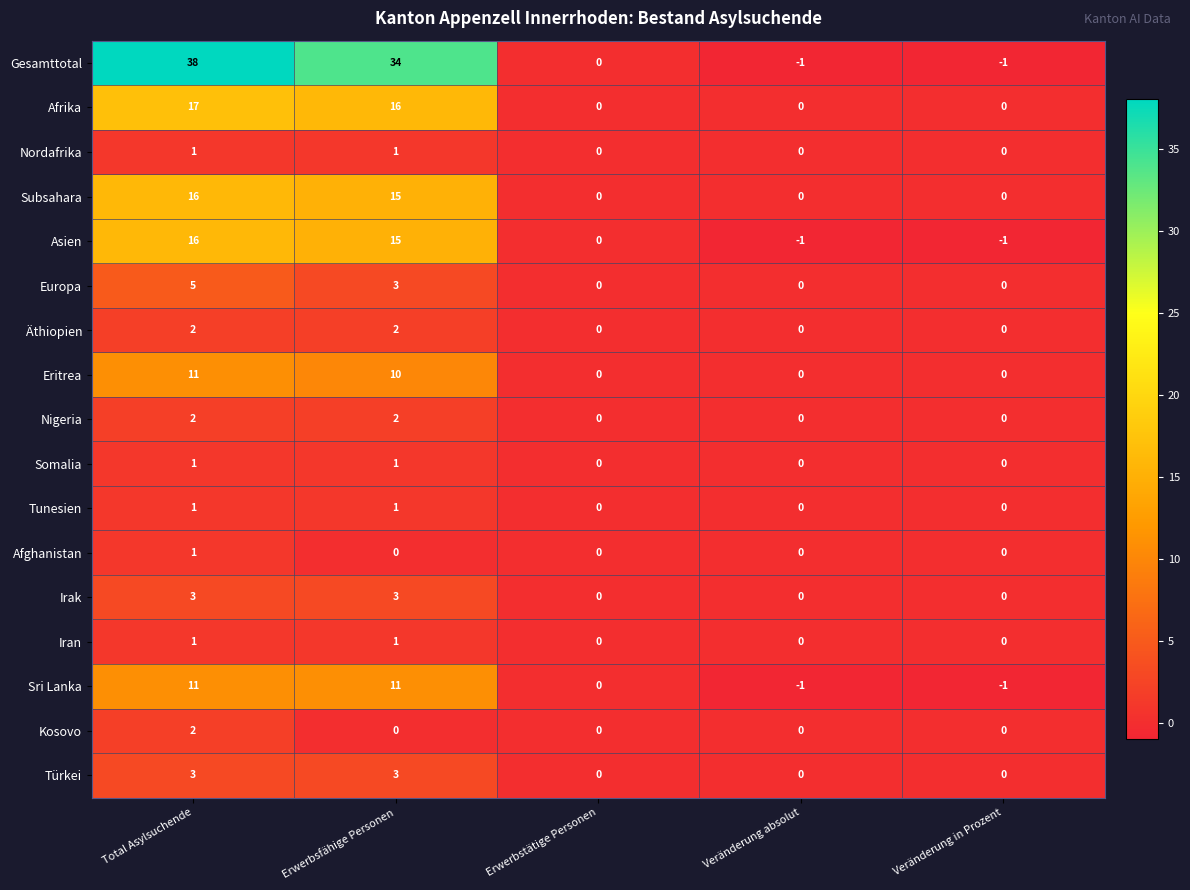

Which category has the highest value across all series?

Total Asylsuchende